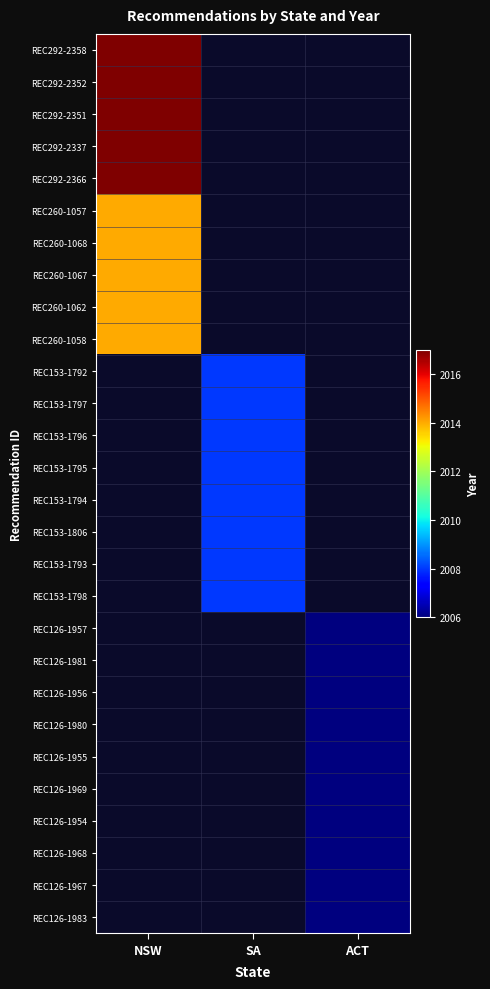

Is the value of REC292-2351 at ACT greater than the value of REC260-1058 at SA?

No